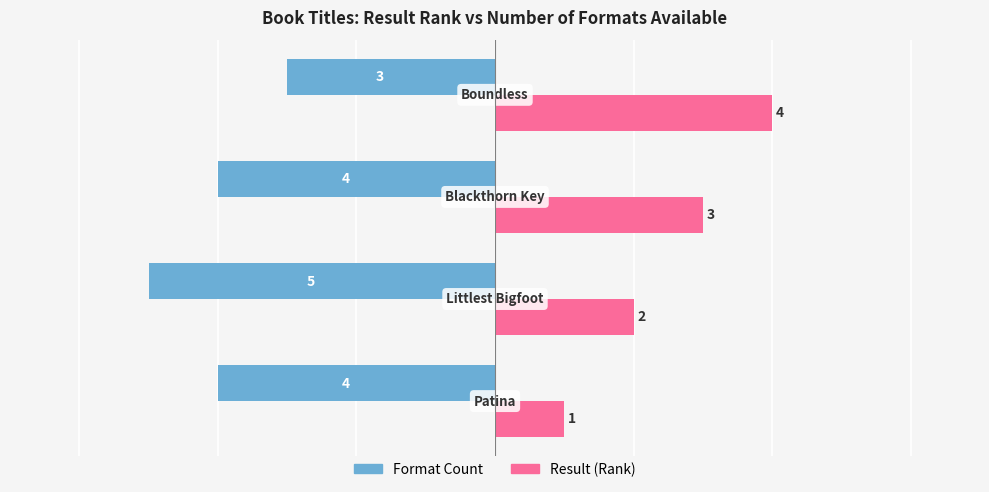

What is the maximum value shown in the chart?

4